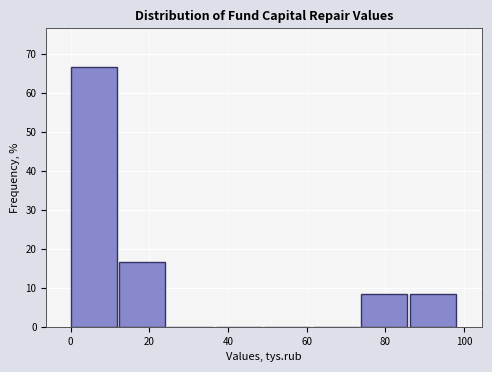

How tall is the bar that spans 74 to 86 on the x-axis? Neither the bar edges nor the heights are printed on the chart, so give them approximately, as read against the axes.

8